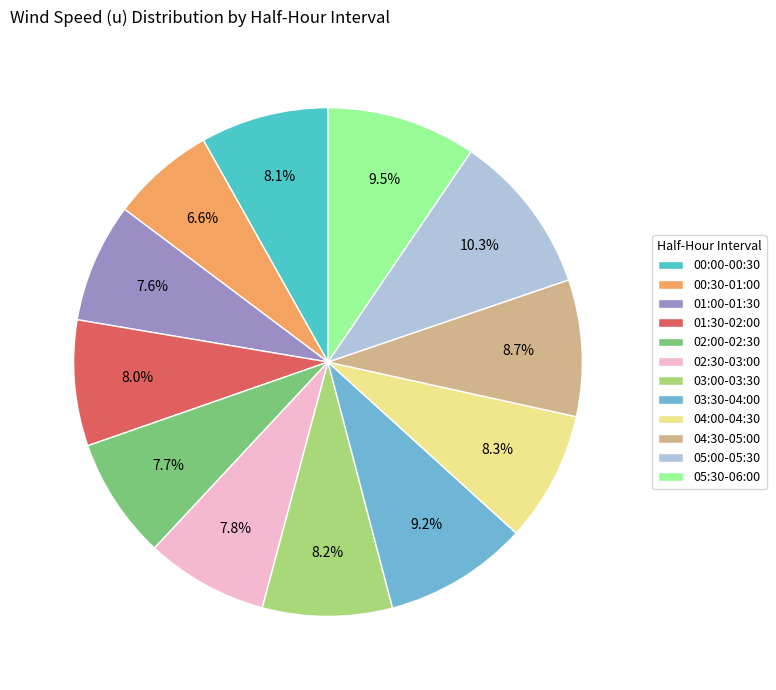

To the nearest percent, what portion does 01:30-02:00 represent?

8%